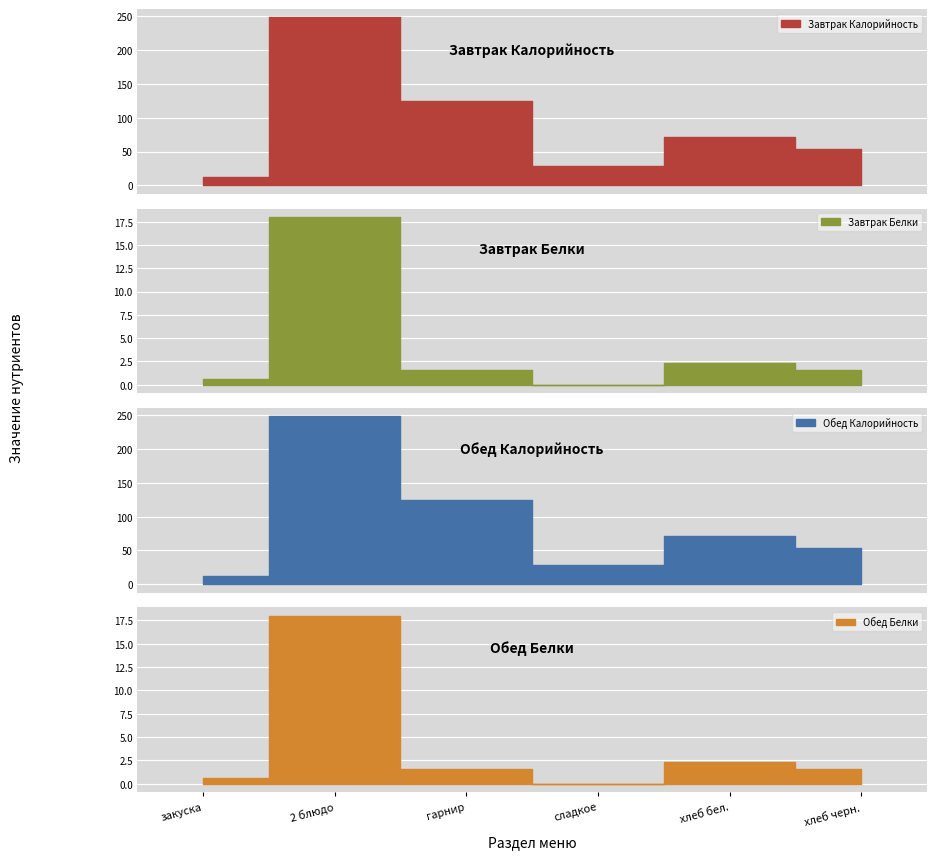

Between закуска and гарнир, which is larger?

гарнир